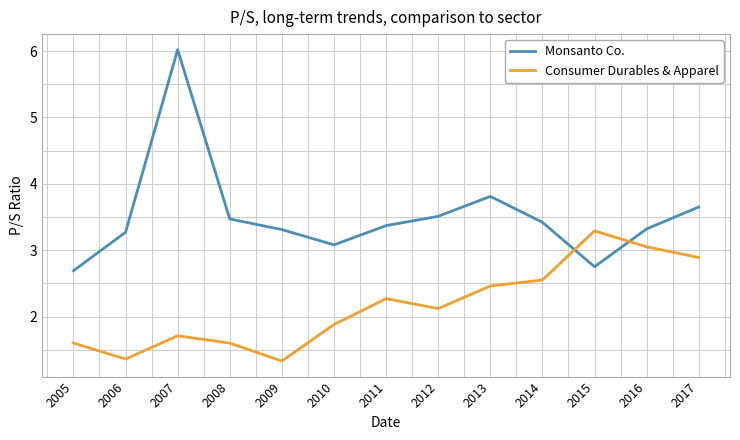

Which series changed the most between 2011 and 2015?

Consumer Durables & Apparel